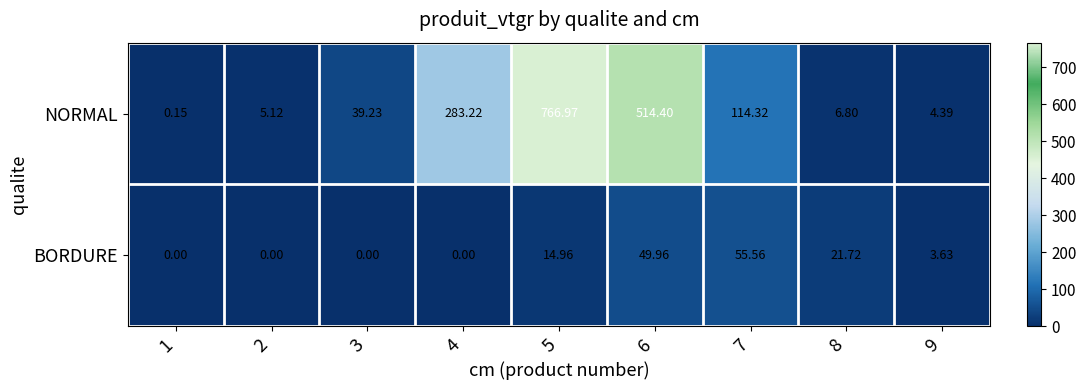

Which series has the widest spread of values?

NORMAL